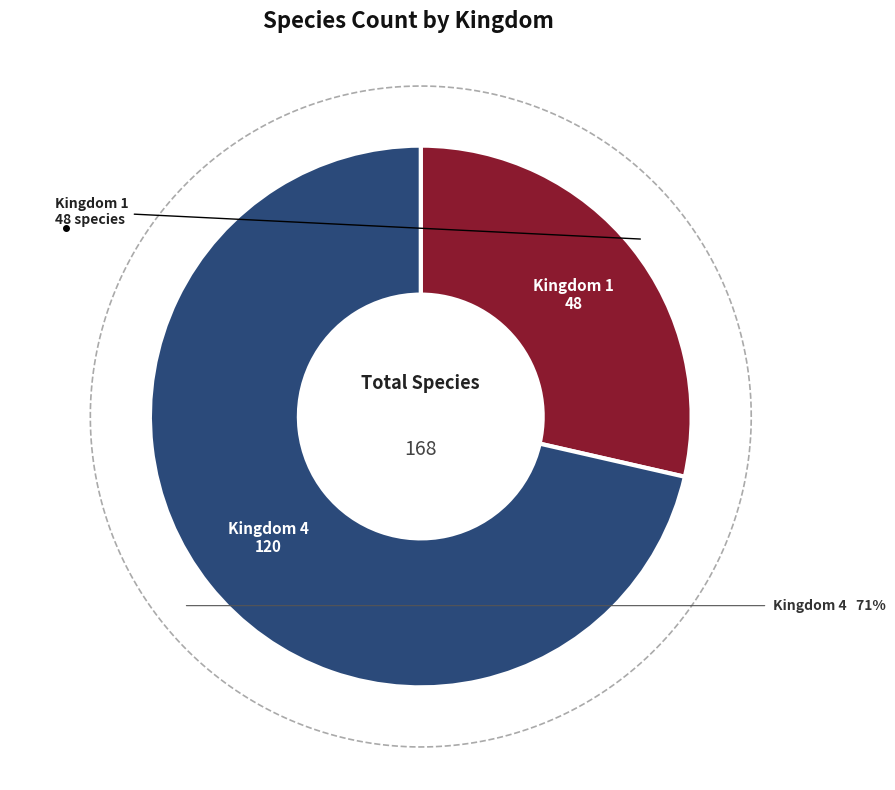

Count the number of slices in the pie.

2